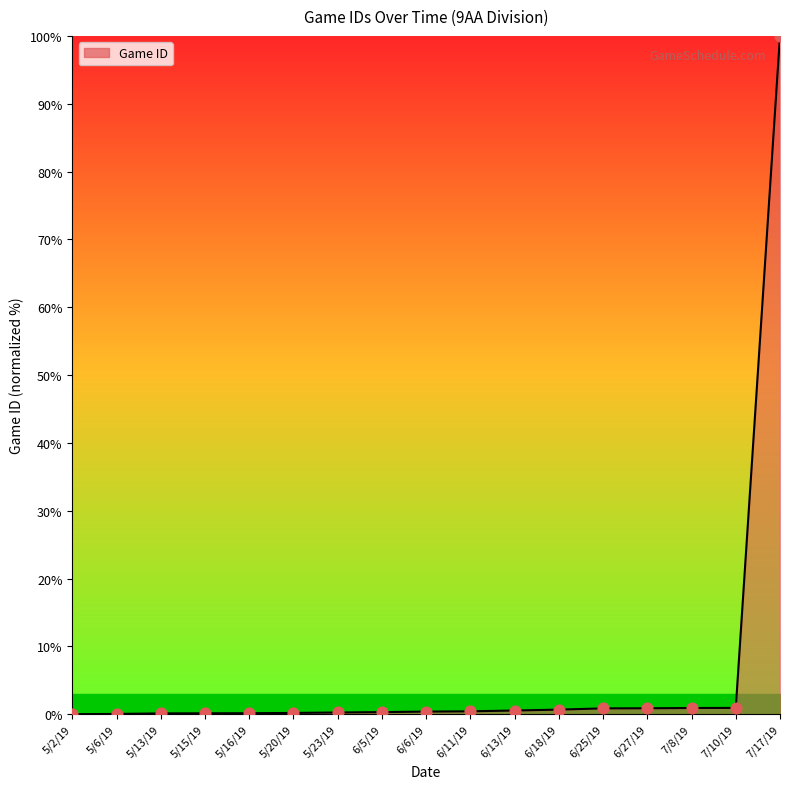

What is the change in value from 5/13/19 to 7/17/19?

+99.9